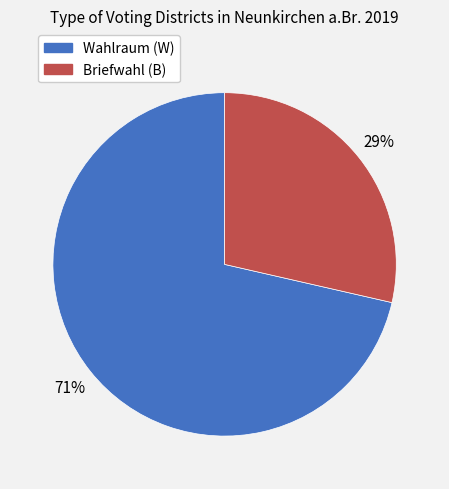

To the nearest percent, what is the average slice percentage?

50%